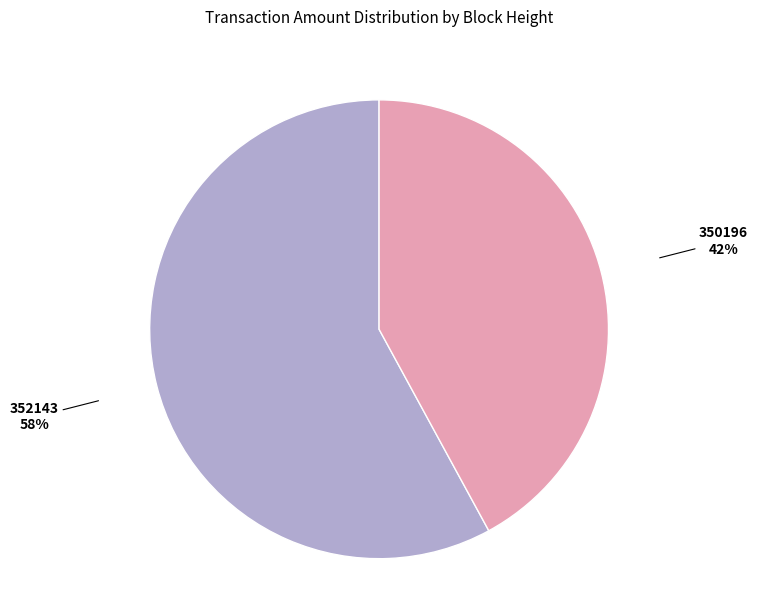

Which category accounts for the majority?

352143